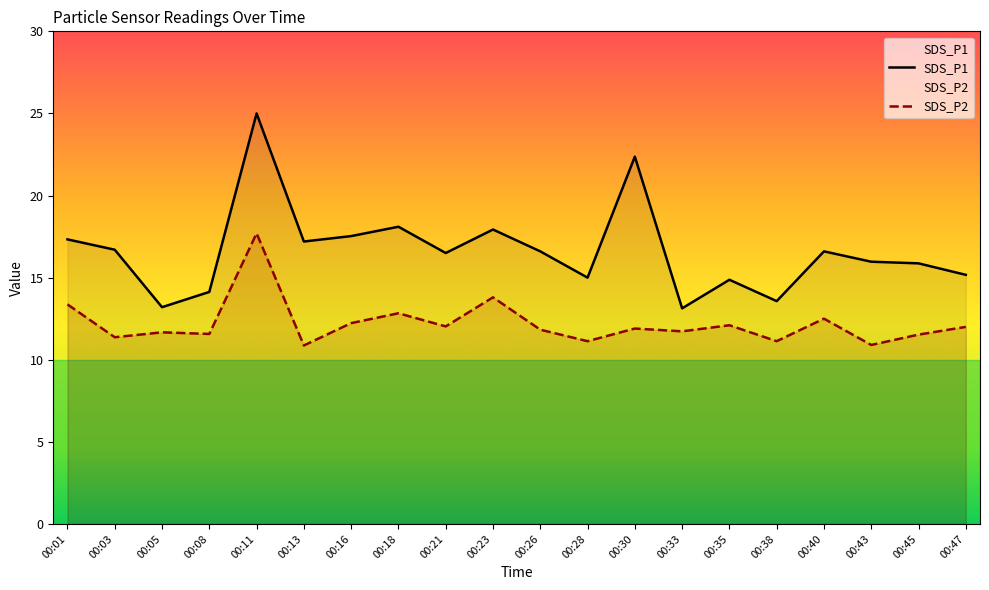

At which label is SDS_P2 closest to 14?

00:23